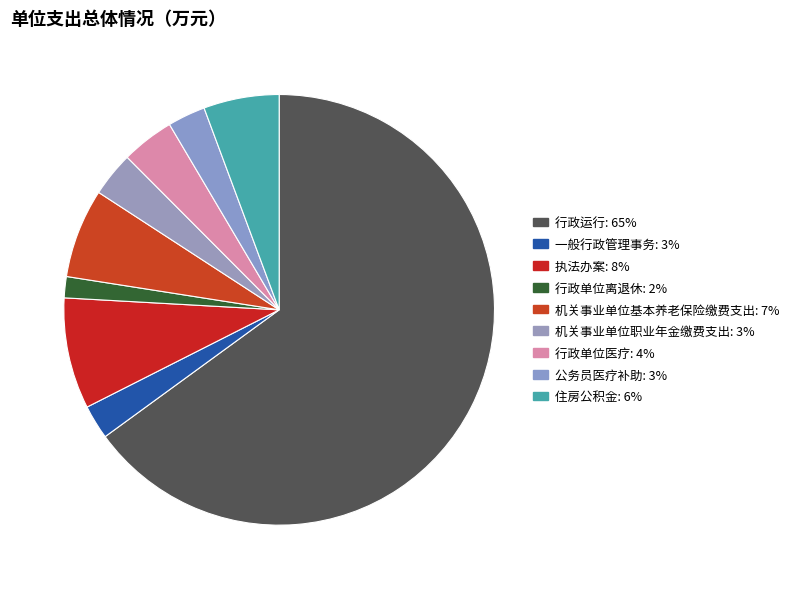

Does 执法办案 represent more than half of the total?

No